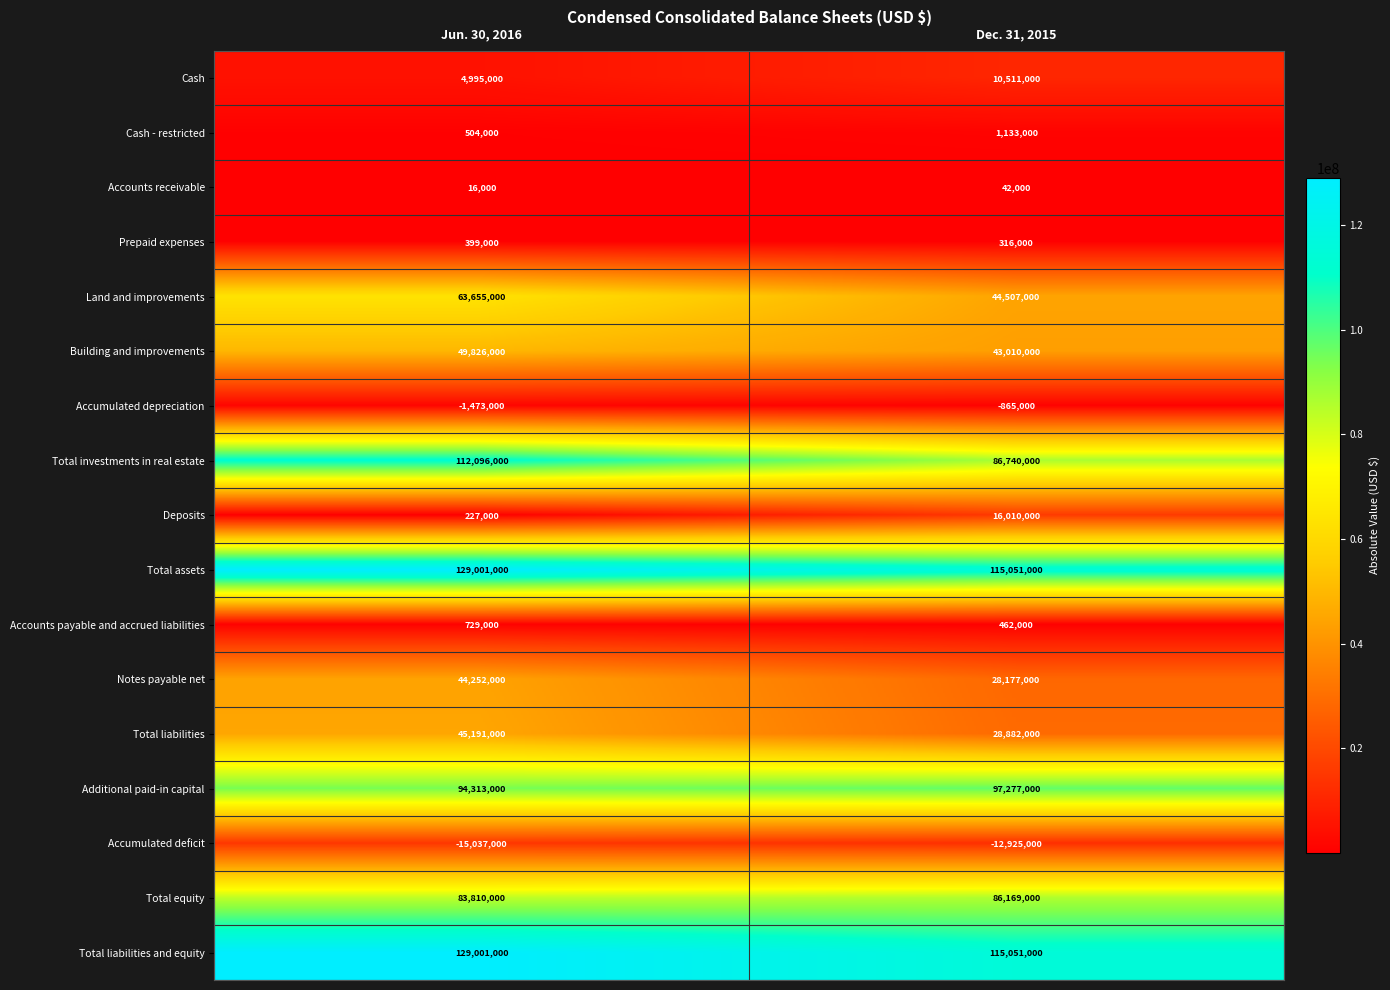

List the labels in order of Building and improvements value, largest first.

Jun. 30, 2016, Dec. 31, 2015